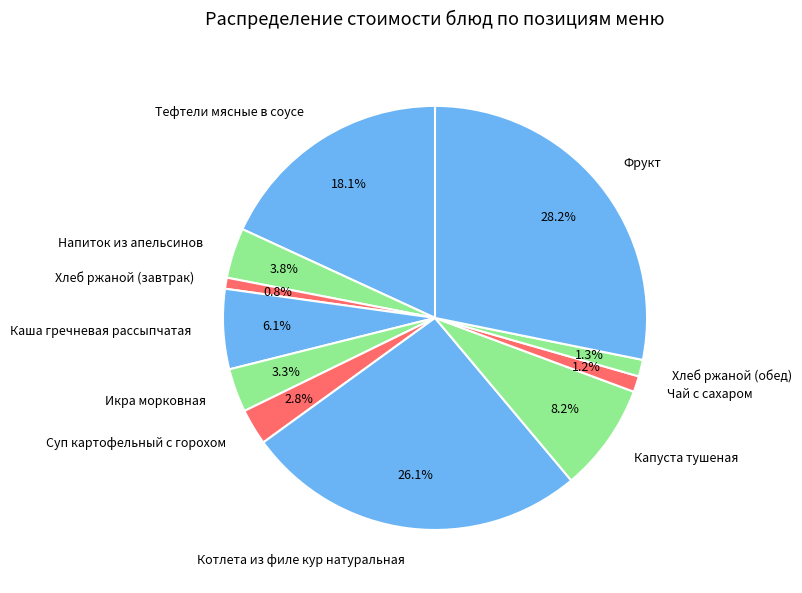

To the nearest percent, what is the difference between the Напиток из апельсинов and Хлеб ржаной (обед) slice percentages?

3%